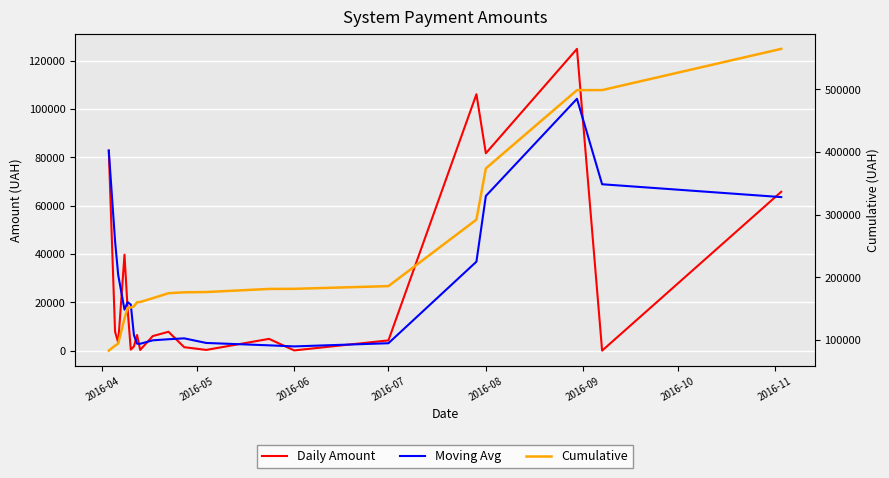

After their last crossing, which series has the higher values: Daily Amount or Moving Avg?

Daily Amount